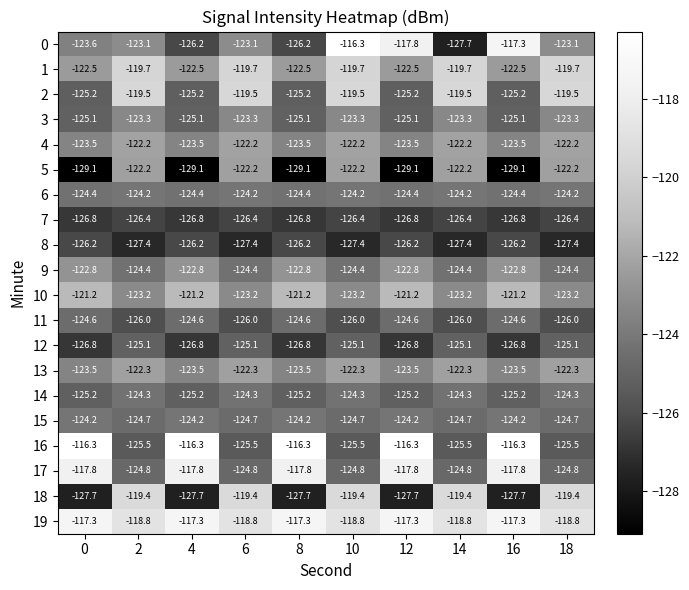

What is the total value across all series at 6?

-2466.5